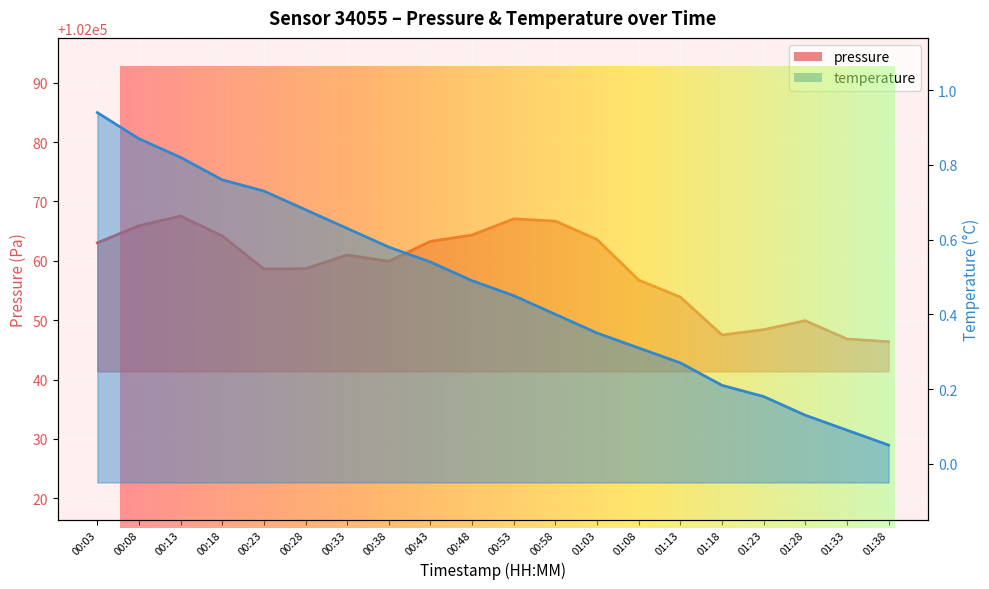

List the labels in order of pressure value, smallest first.

01:38, 01:33, 01:18, 01:23, 01:28, 01:13, 01:08, 00:23, 00:28, 00:38, 00:33, 00:03, 00:43, 01:03, 00:18, 00:48, 00:08, 00:58, 00:53, 00:13